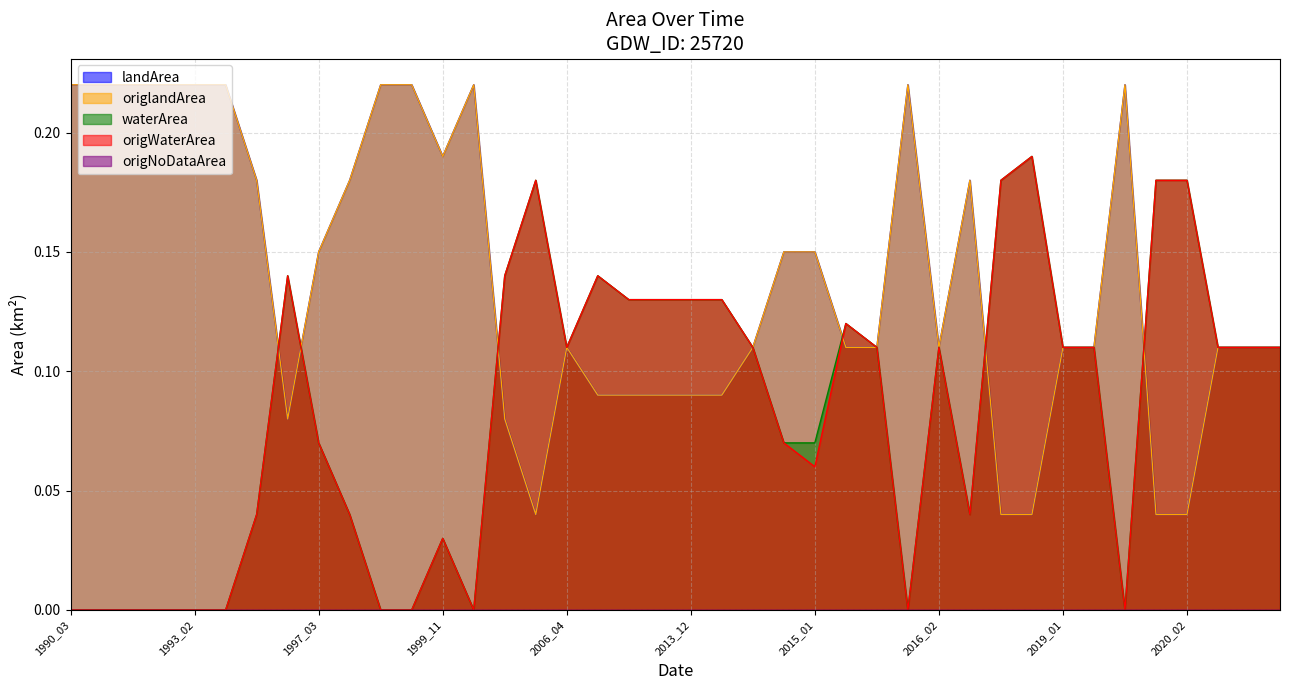

At how many categories does at least one series exceed 0?

40